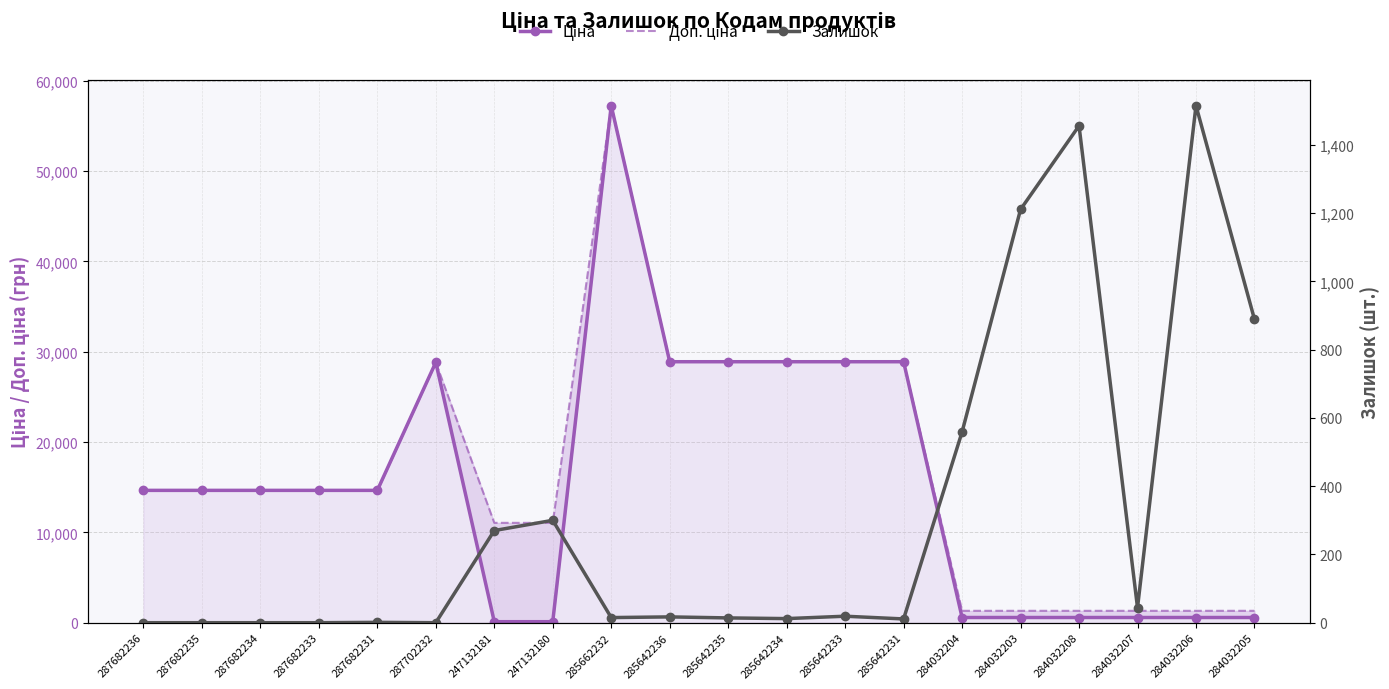

What is the highest value of the Залишок series?

1515.0